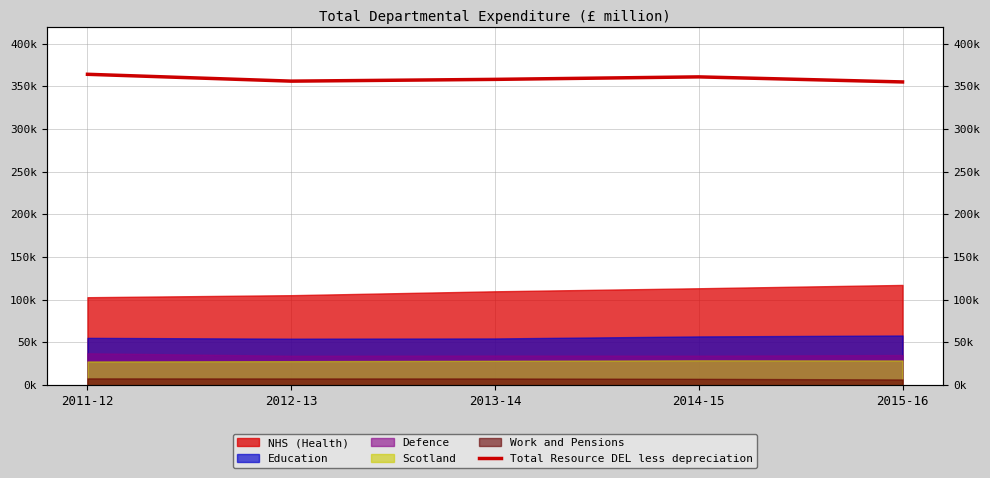

List the labels in order of value, smallest first.

2015-16, 2012-13, 2013-14, 2014-15, 2011-12